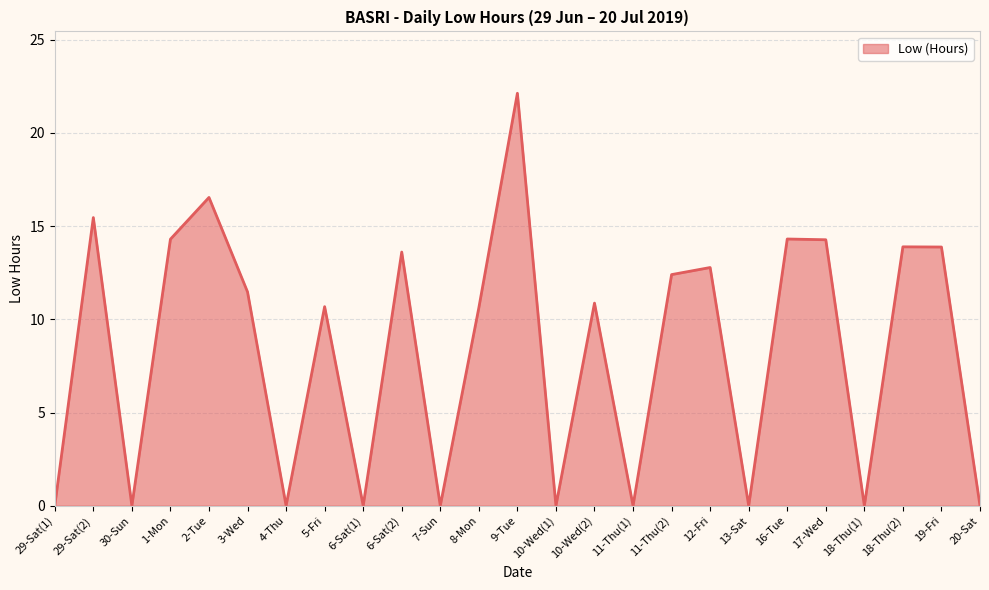

What is the change in value from 11-Thu(1) to 18-Thu(2)?

+13.9